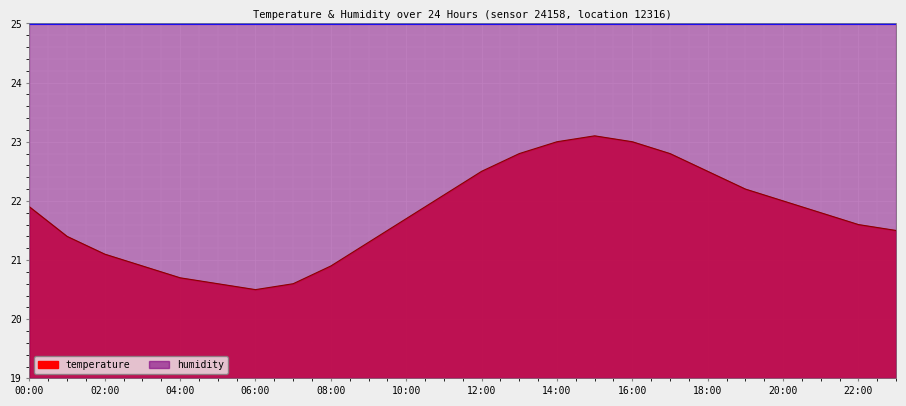

List the labels in order of value, smallest first.

06:00, 05:00, 07:00, 04:00, 03:00, 08:00, 02:00, 09:00, 01:00, 23:00, 22:00, 10:00, 21:00, 00:00, 20:00, 11:00, 19:00, 12:00, 18:00, 13:00, 17:00, 14:00, 16:00, 15:00